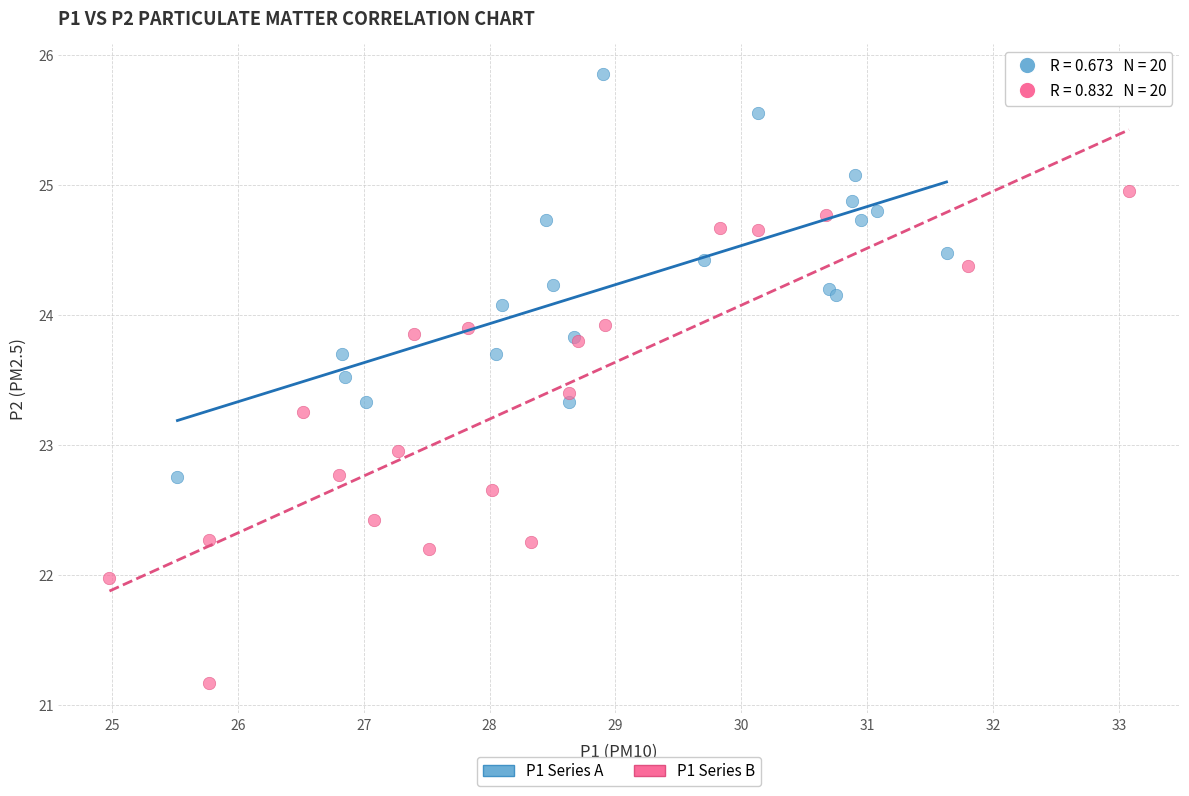

Which series reaches the maximum Y coordinate?

P1 Series A